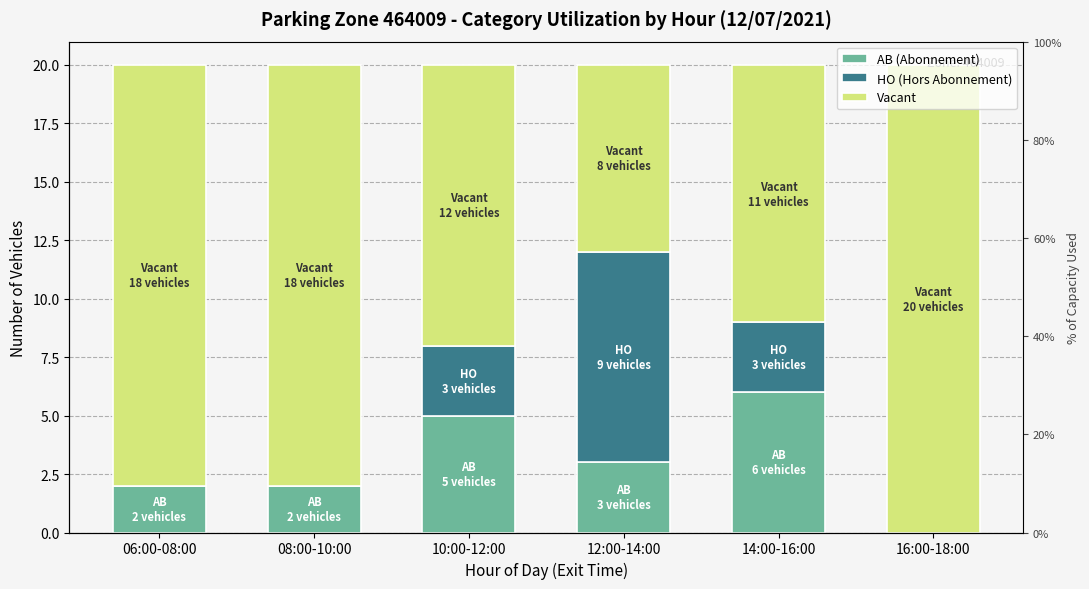

At which label does AB (Abonnement) reach its peak?

14:00-16:00